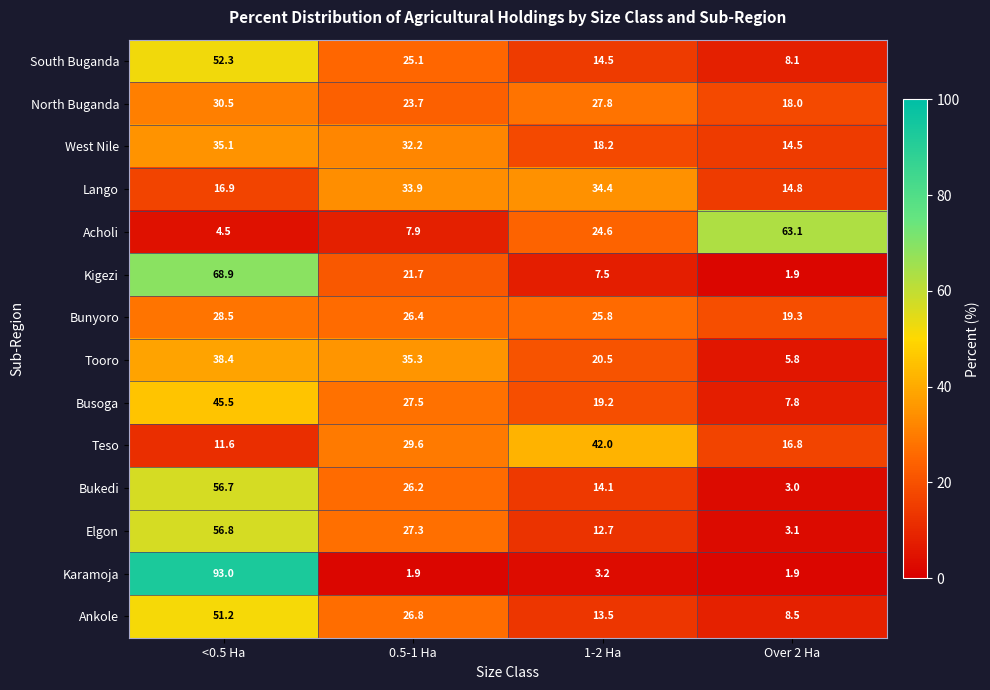

What is the difference between the second highest and minimum values in the Karamoja series?

1.3